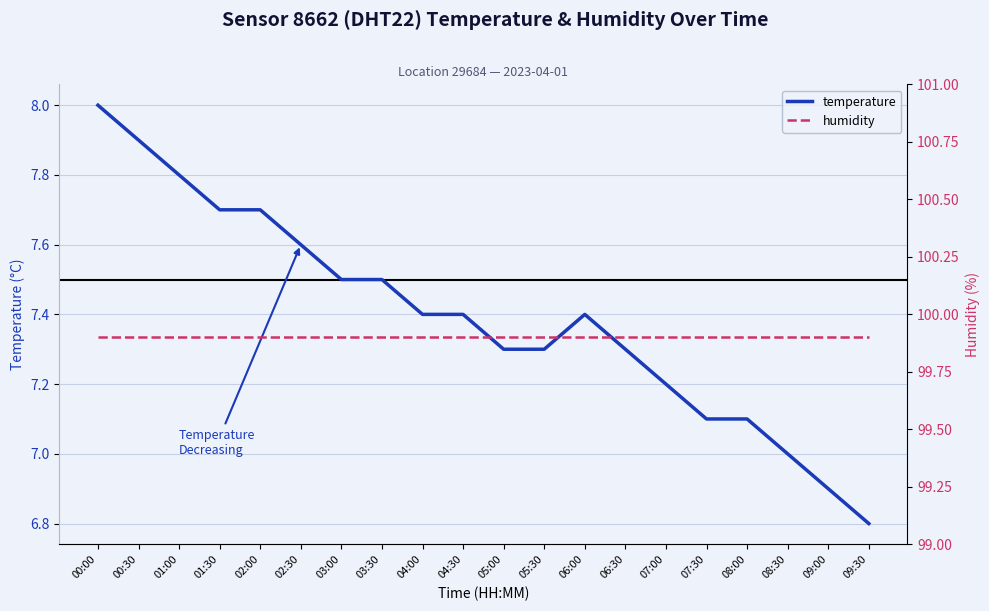

True or false: humidity has a value of 31.3 at 02:30.

False